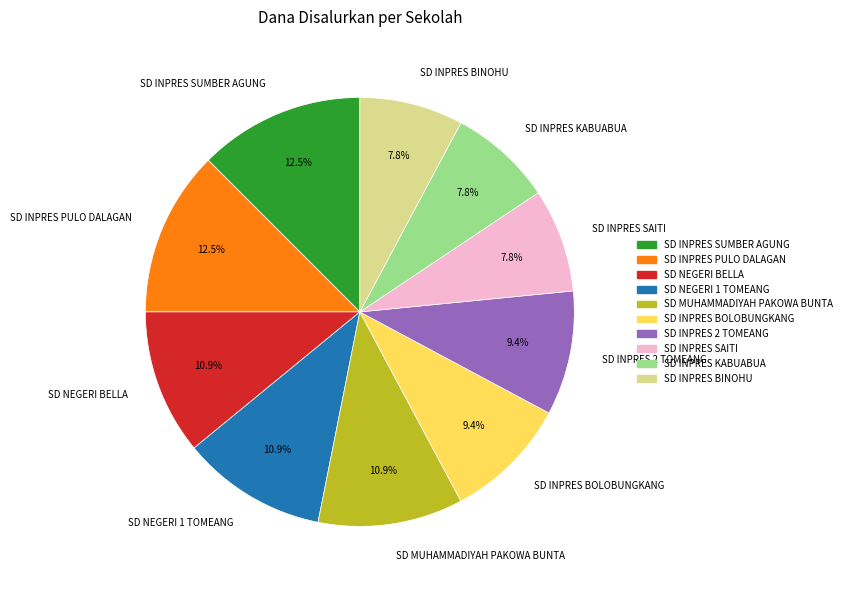

Combined, what portion of the pie is SD INPRES BOLOBUNGKANG and SD INPRES 2 TOMEANG?

18.8%